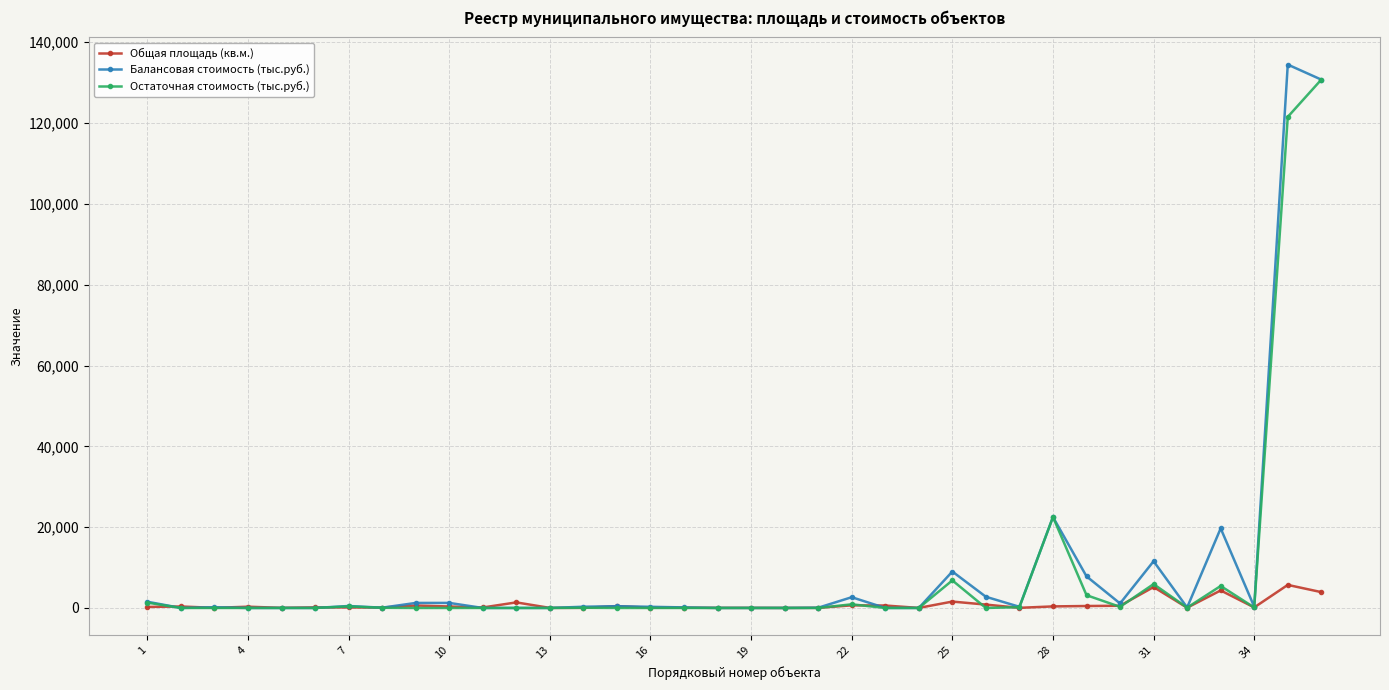

What is the greatest value displayed?

134470.1